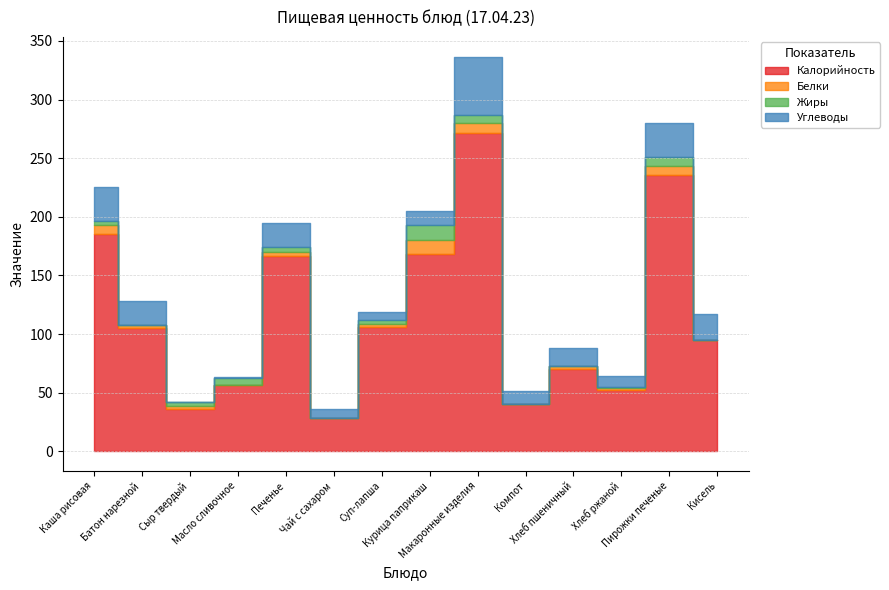

What is the difference between the maximum and second lowest values in the Калорийность series?

235.0